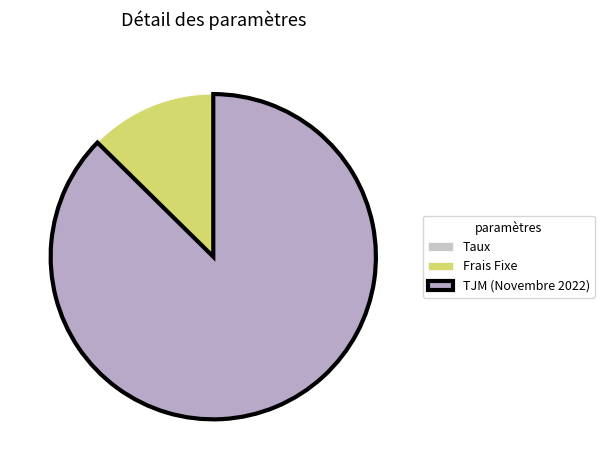

How many segments does this pie chart have?

3